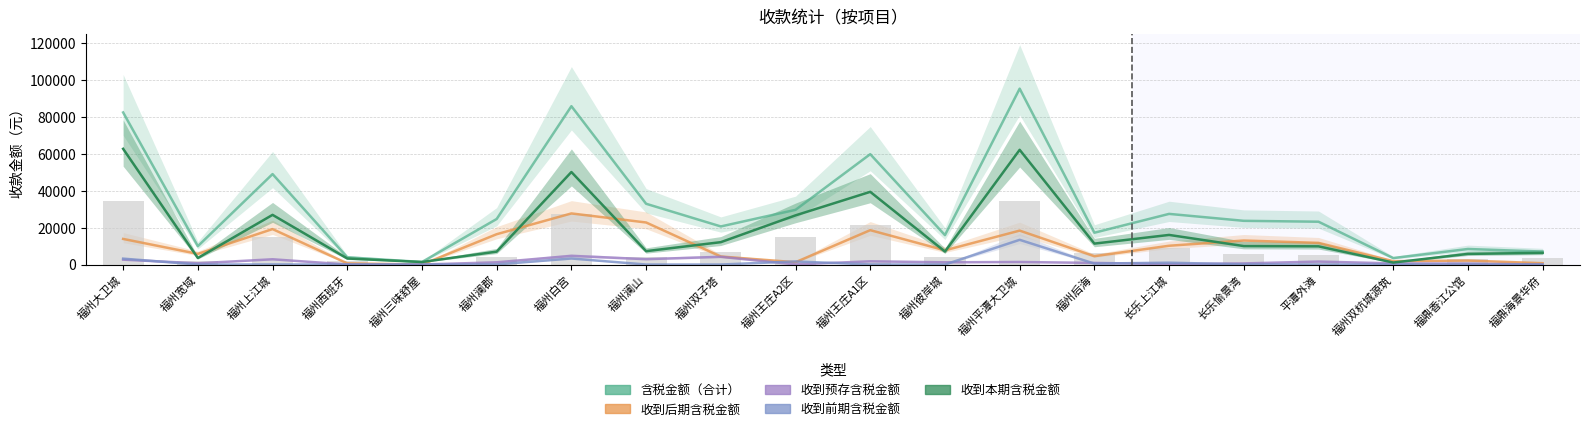

What is the difference between the 收到后期含税金额 values at 长乐愉景湾 and 平潭外滩?

1283.2